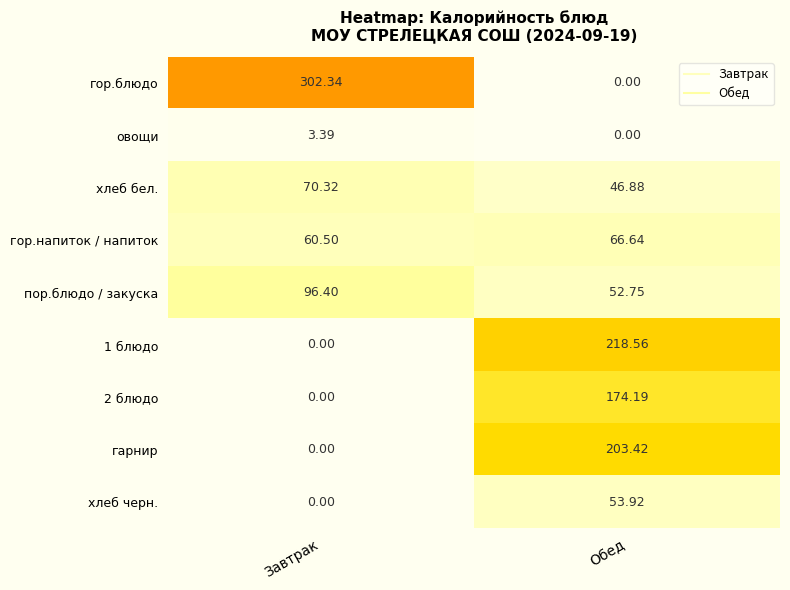

Which series changed the most between Завтрак and Обед?

гор.блюдо